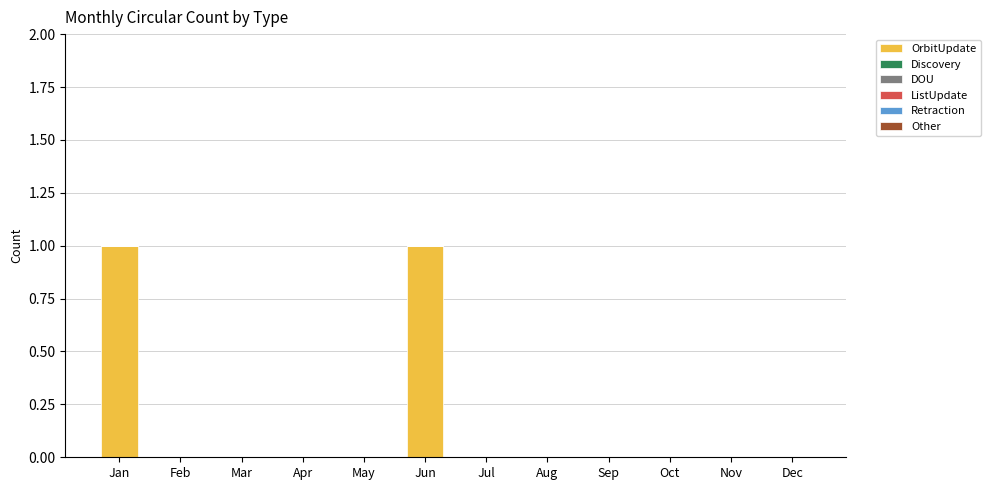

Are the bars grouped side by side (vs. stacked)?

No